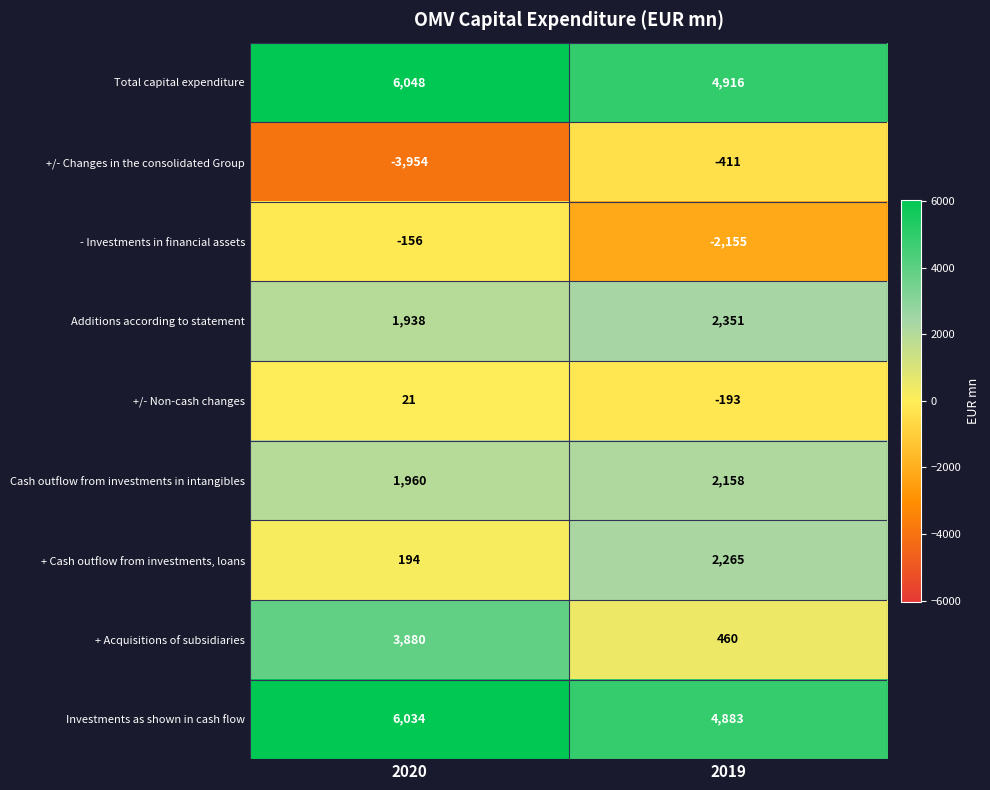

True or false: - Investments in financial assets has a value of -672 at 2019.

False